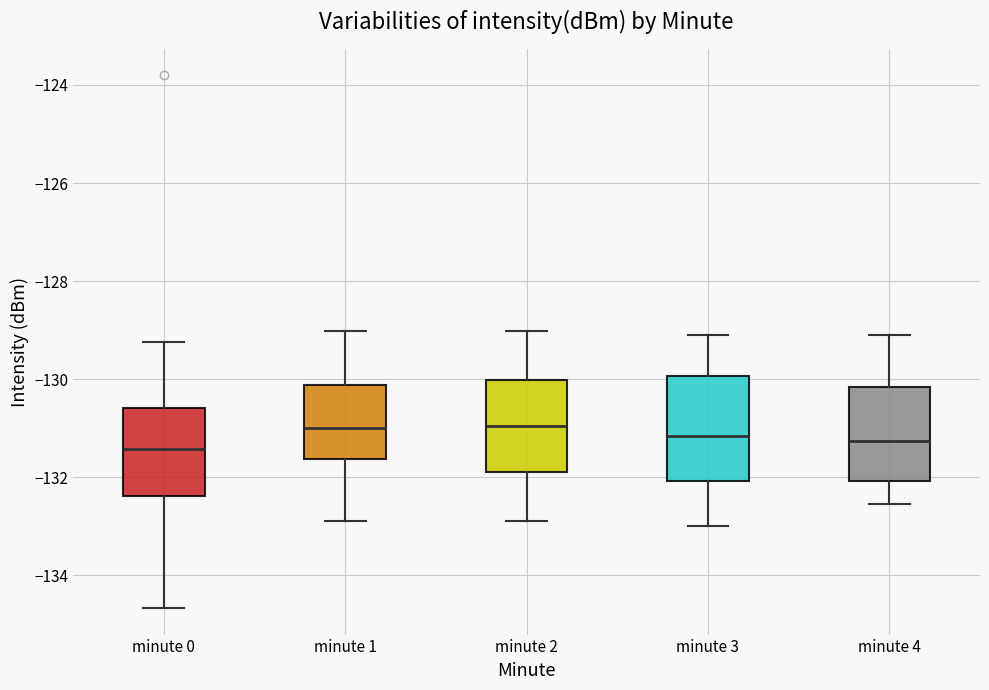

Comparing the boxes themselves (not the whiskers), which one is the tallest?

minute 3